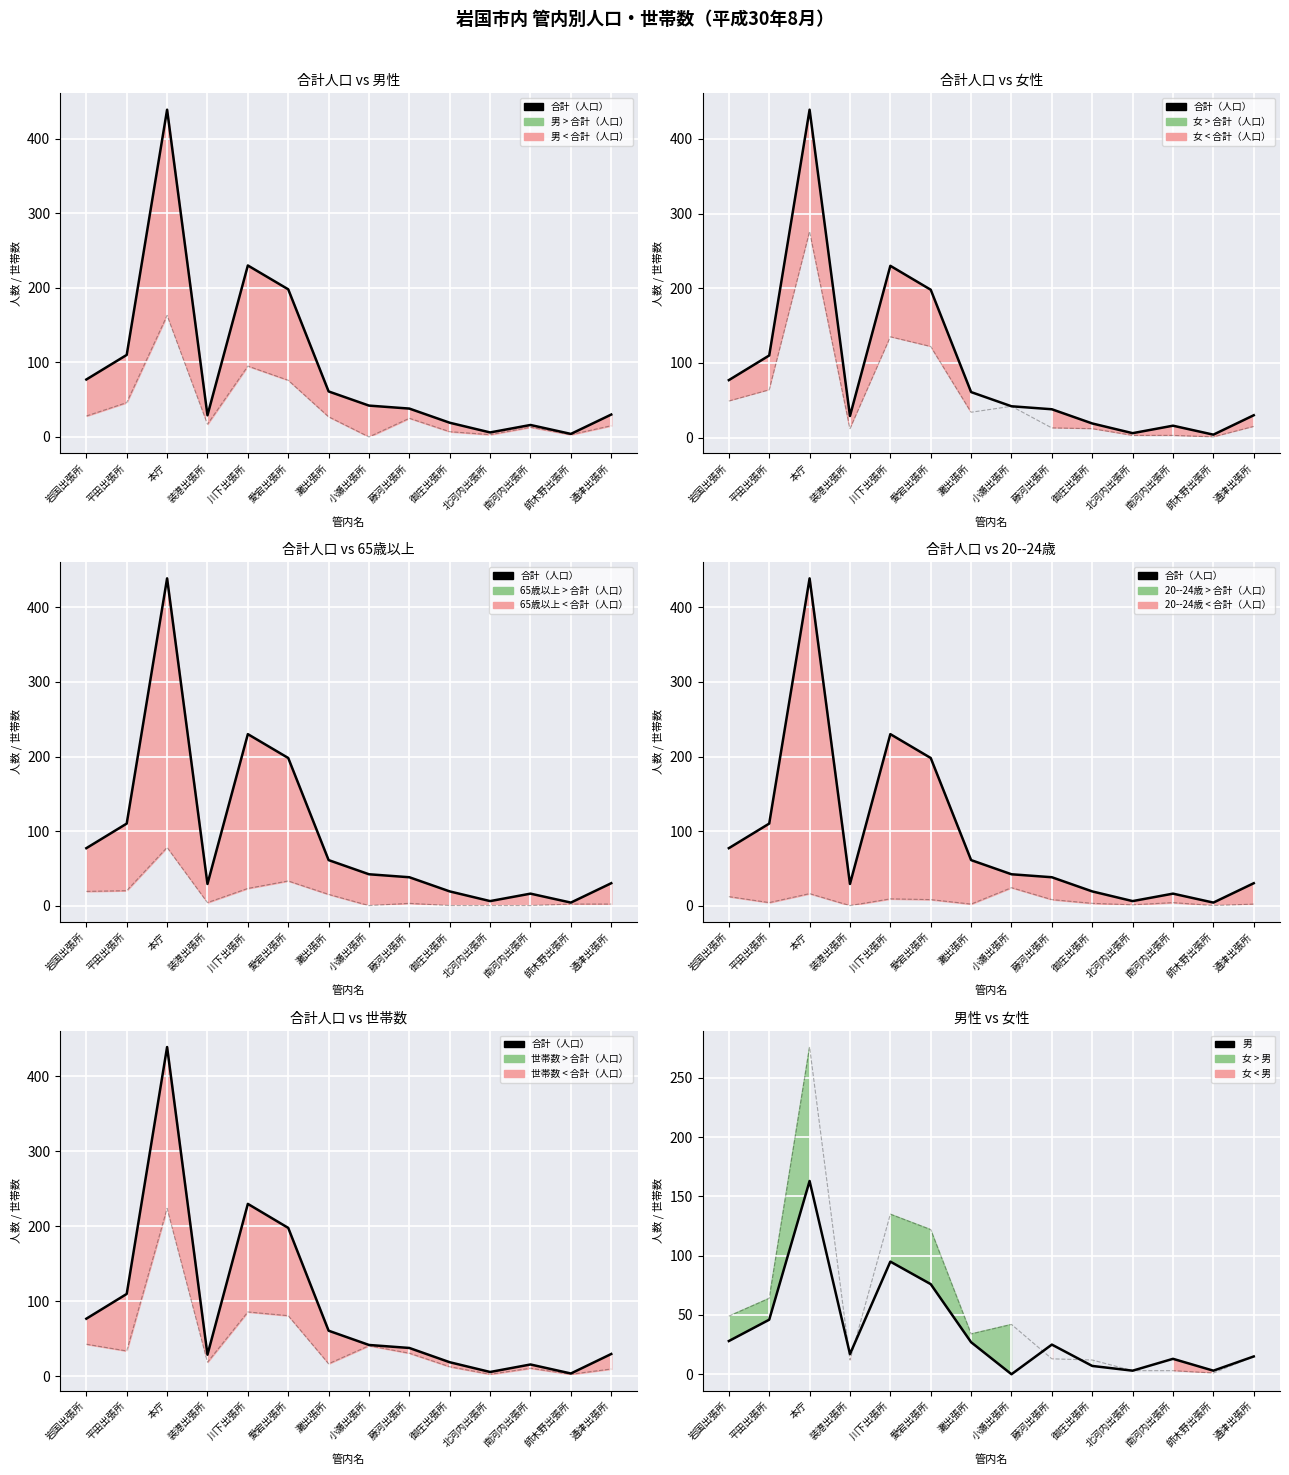

What is the label of the 11th point from the left?

北河内出張所